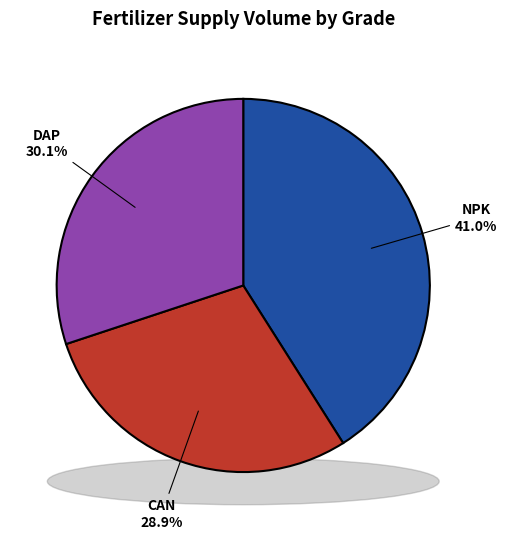

To the nearest percent, what is the difference between the largest and smallest slice percentages?

12%